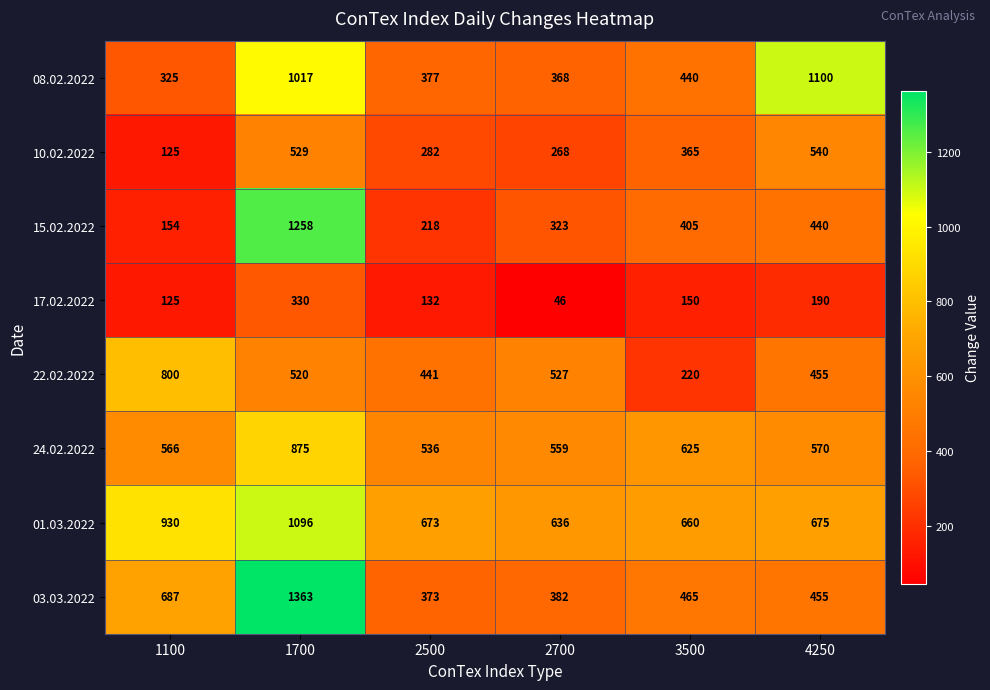

What is the spread (max minus min) of values at 1700?

1033